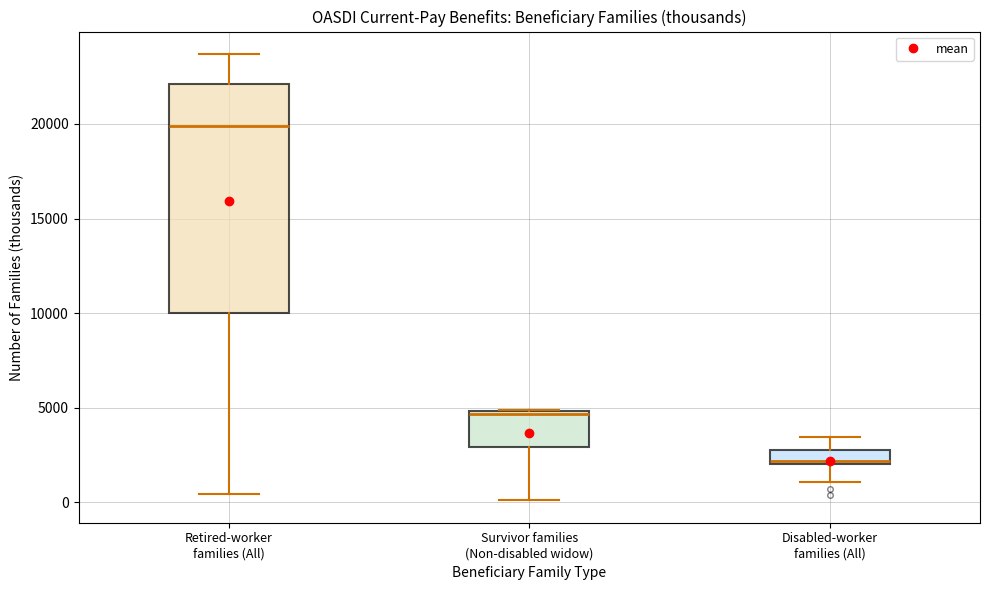

Where does the lower whisker of the box for Retired-worker families (All) end on the y-axis? The values are not printed on the chart, so give them approximately, as read against the axis.

500